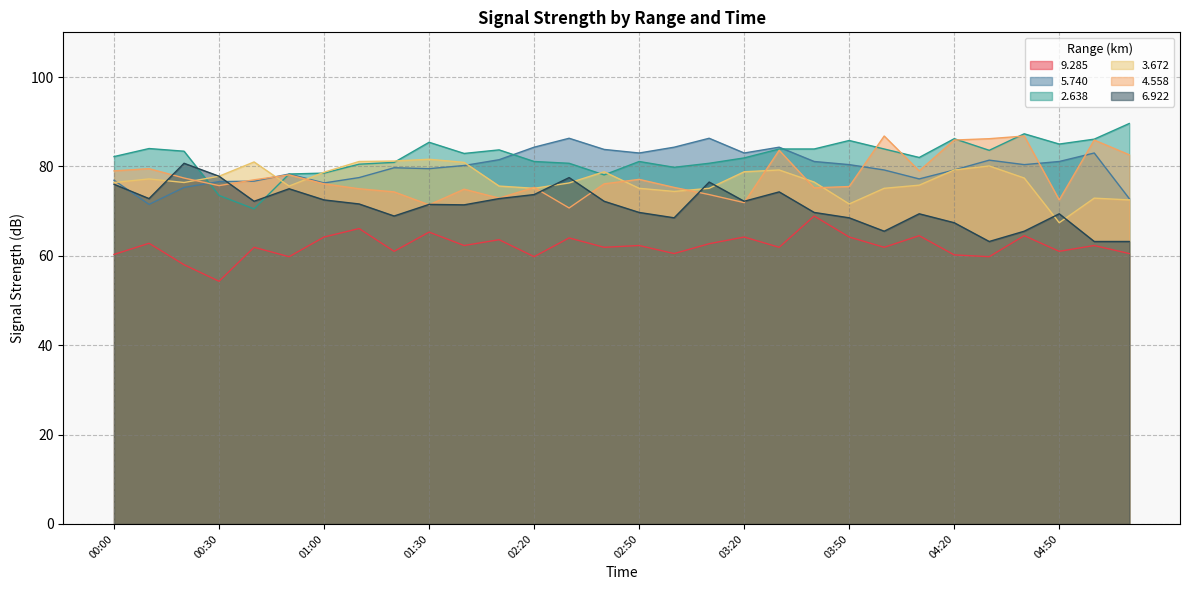

Reading left to right, what are all the values shown in this chart?

  9.285: 00:00=60.3	00:10=62.8	00:20=58.0	00:30=54.3	00:40=61.9	00:50=59.8	01:00=64.2	01:10=66.1	01:20=61.0	01:30=65.3	01:40=62.3	01:50=63.6	02:20=59.8	02:30=64.0	02:40=61.9	02:50=62.3	03:00=60.5	03:10=62.7	03:20=64.2	03:30=61.9	03:40=68.9	03:50=64.2	04:00=61.9	04:10=64.5	04:20=60.2	04:30=59.8	04:40=64.5	04:50=61.0	05:00=62.3	05:10=60.5
  5.740: 00:00=76.9	00:10=71.5	00:20=75.3	00:30=76.6	00:40=76.7	00:50=78.3	01:00=76.3	01:10=77.5	01:20=79.7	01:30=79.5	01:40=80.2	01:50=81.5	02:20=84.3	02:30=86.3	02:40=83.8	02:50=83.0	03:00=84.3	03:10=86.3	03:20=83.0	03:30=84.3	03:40=81.1	03:50=80.4	04:00=79.2	04:10=77.2	04:20=79.2	04:30=81.4	04:40=80.4	04:50=81.1	05:00=83.0	05:10=72.8
  2.638: 00:00=82.2	00:10=84.0	00:20=83.4	00:30=73.5	00:40=70.5	00:50=78.3	01:00=78.5	01:10=80.5	01:20=80.9	01:30=85.4	01:40=82.9	01:50=83.7	02:20=81.1	02:30=80.7	02:40=78.1	02:50=81.1	03:00=79.8	03:10=80.7	03:20=81.9	03:30=83.9	03:40=83.9	03:50=85.8	04:00=83.9	04:10=82.0	04:20=86.2	04:30=83.6	04:40=87.3	04:50=85.0	05:00=86.1	05:10=89.6
  3.672: 00:00=76.4	00:10=77.2	00:20=76.4	00:30=77.8	00:40=81.0	00:50=75.6	01:00=78.7	01:10=81.1	01:20=81.2	01:30=81.6	01:40=80.9	01:50=75.6	02:20=75.1	02:30=76.3	02:40=78.8	02:50=75.1	03:00=74.4	03:10=75.1	03:20=78.8	03:30=79.2	03:40=76.5	03:50=71.6	04:00=75.1	04:10=75.8	04:20=79.2	04:30=80.1	04:40=77.4	04:50=67.4	05:00=72.9	05:10=72.5
  4.558: 00:00=79.0	00:10=79.5	00:20=77.4	00:30=75.7	00:40=77.0	00:50=78.1	01:00=76.1	01:10=75.0	01:20=74.3	01:30=71.4	01:40=74.9	01:50=72.9	02:20=75.3	02:30=70.7	02:40=76.1	02:50=77.1	03:00=75.3	03:10=73.7	03:20=71.9	03:30=83.6	03:40=75.2	03:50=75.5	04:00=86.8	04:10=79.0	04:20=85.9	04:30=86.2	04:40=86.8	04:50=72.5	05:00=85.9	05:10=82.6
  6.922: 00:00=76.0	00:10=72.8	00:20=80.7	00:30=77.8	00:40=72.2	00:50=75.0	01:00=72.5	01:10=71.6	01:20=68.9	01:30=71.5	01:40=71.4	01:50=72.8	02:20=73.7	02:30=77.5	02:40=72.2	02:50=69.7	03:00=68.5	03:10=76.5	03:20=72.2	03:30=74.3	03:40=69.7	03:50=68.5	04:00=65.5	04:10=69.4	04:20=67.4	04:30=63.2	04:40=65.5	04:50=69.4	05:00=63.2	05:10=63.2